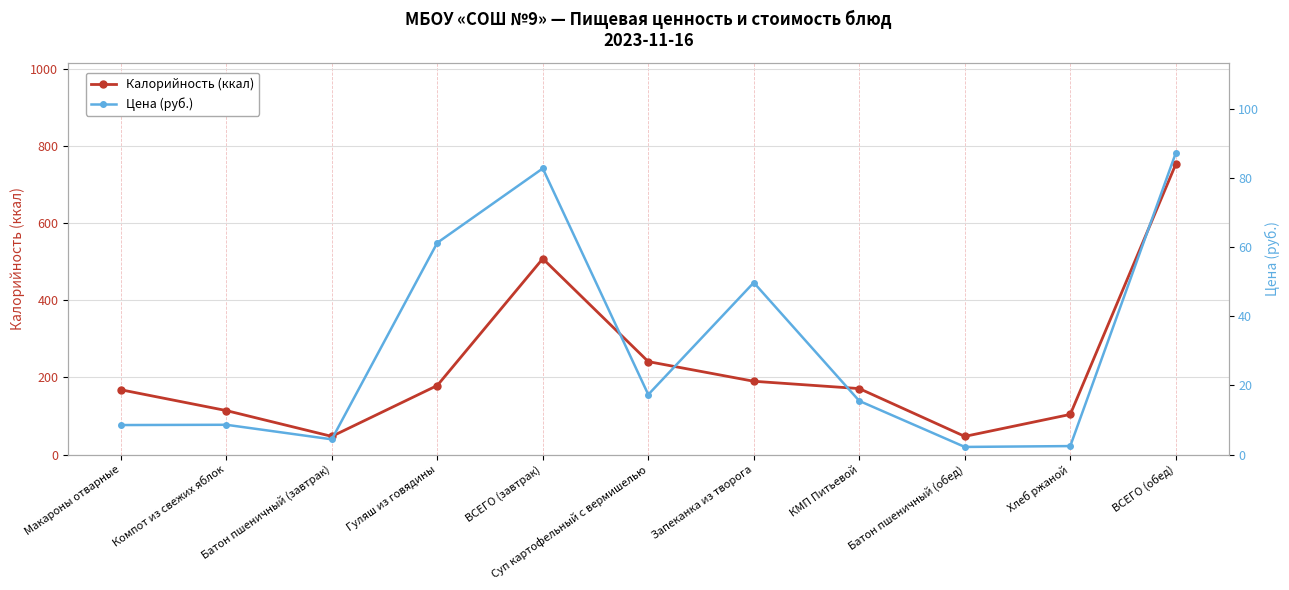

Rank the series at КМП Питьевой from highest to lowest value.

Калорийность (ккал), Цена (руб.)